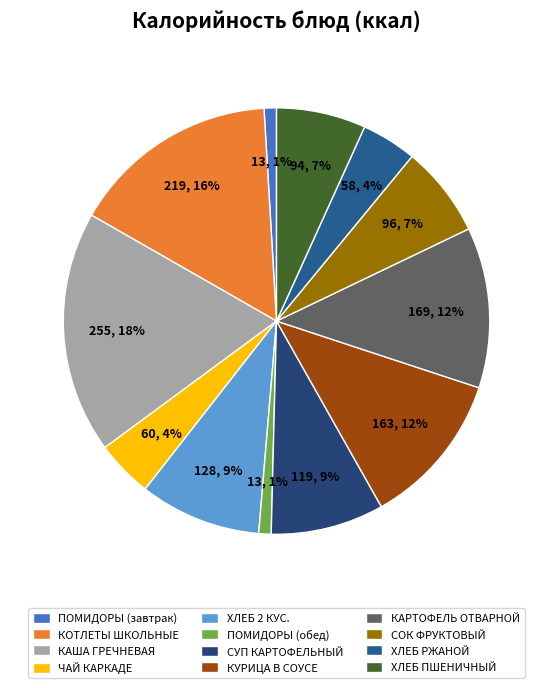

Is there any slice that represents more than half of the pie?

No